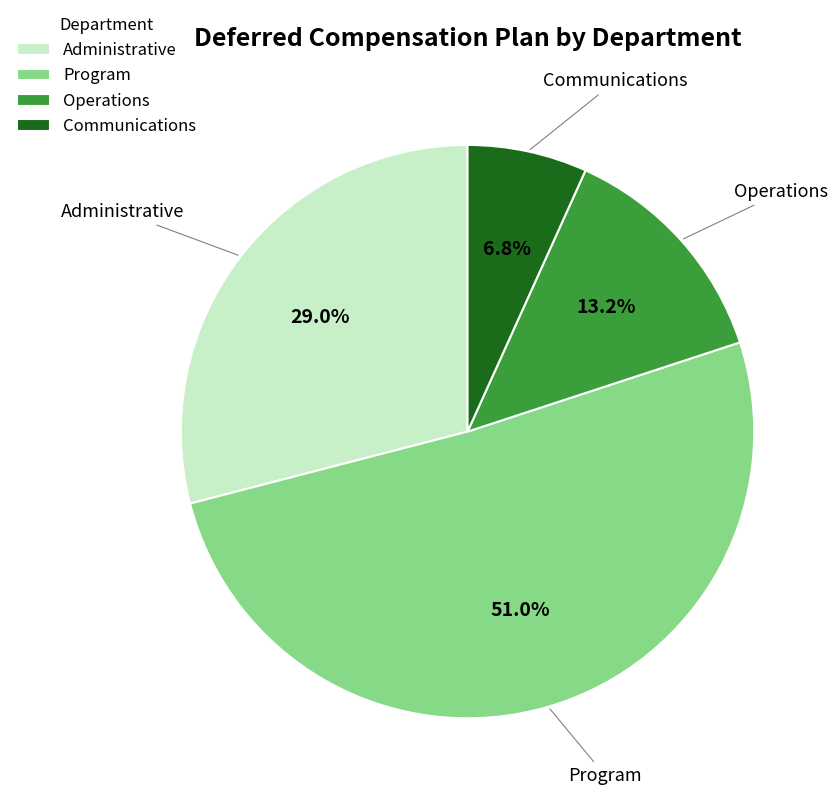

Which slice is the smallest?

Communications